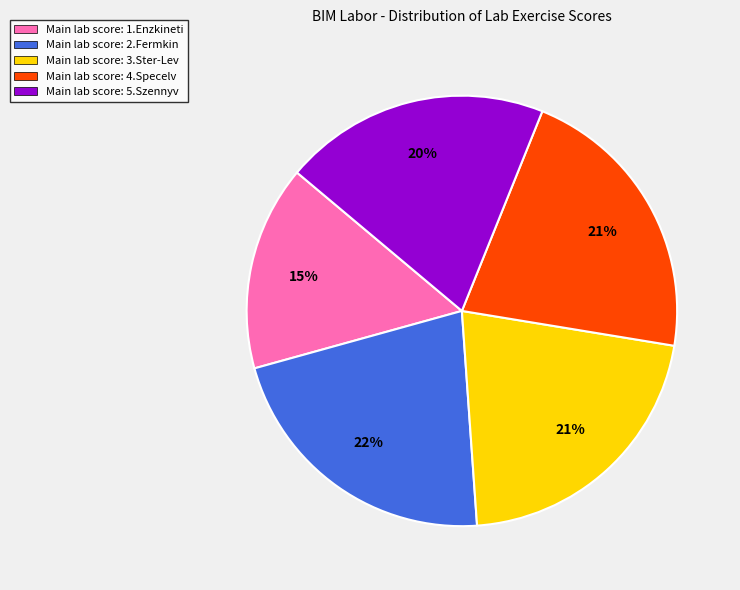

How many segments does this pie chart have?

5